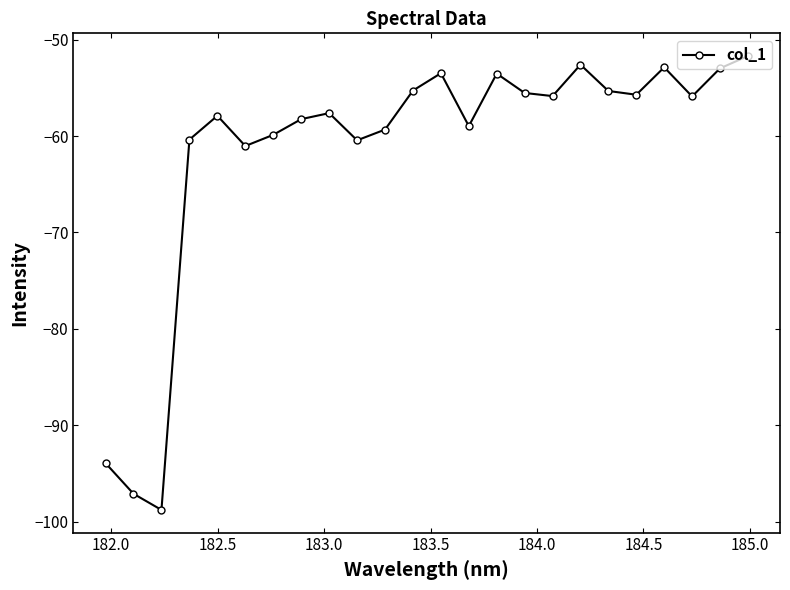

Is this an area chart (filled region under the line)?

No